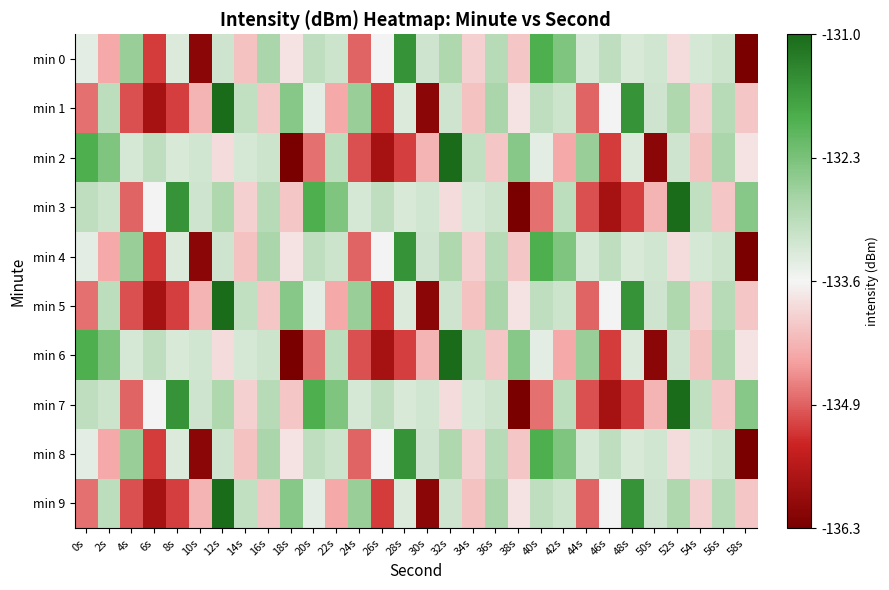

Rank the series at 44s from lowest to highest value.

min 3, min 7, min 1, min 5, min 9, min 0, min 4, min 8, min 2, min 6